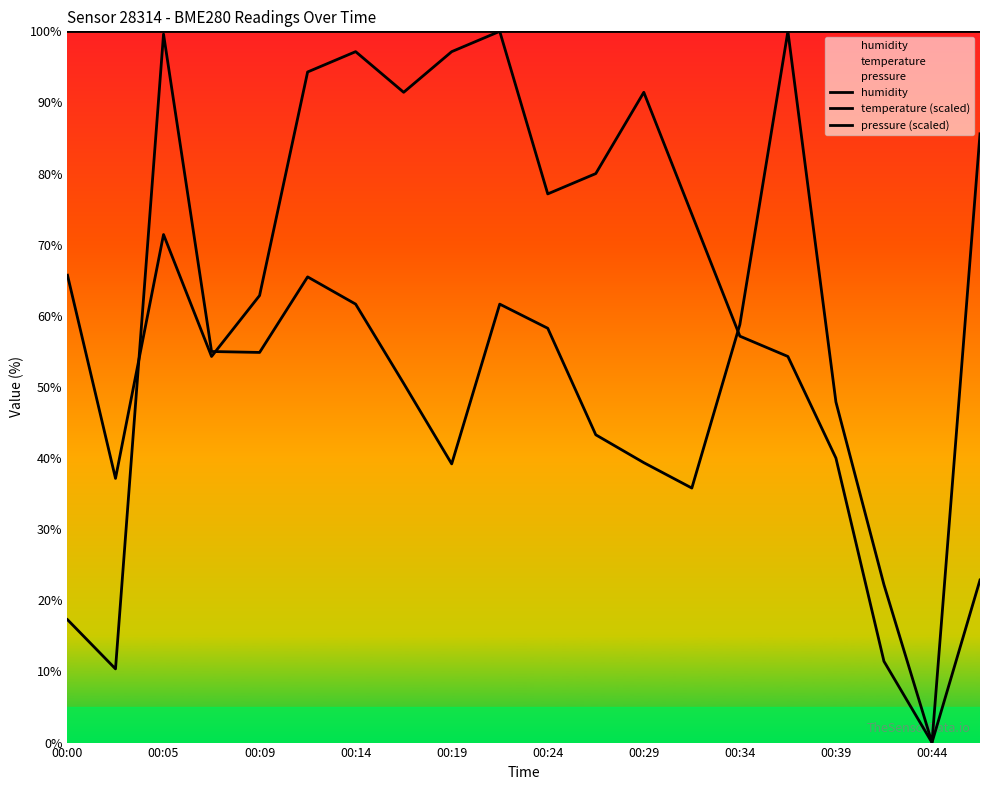

Reading right to left, extract all data points from this chart.

humidity: 100.0	100.0	100.0	100.0	100.0	100.0	100.0	100.0	100.0	100.0	100.0	100.0	100.0	100.0	100.0	100.0	100.0	100.0	100.0	100.0
temperature (scaled): 22.9	0.0	11.4	40.0	54.3	57.1	74.3	91.4	80.0	77.1	100.0	97.1	91.4	97.1	94.3	62.9	54.3	71.4	37.1	65.7
pressure (scaled): 85.6	0.0	22.2	47.9	100.0	58.8	35.8	39.4	43.3	58.2	61.6	39.2	50.5	61.6	65.5	54.9	55.0	99.6	10.4	17.3